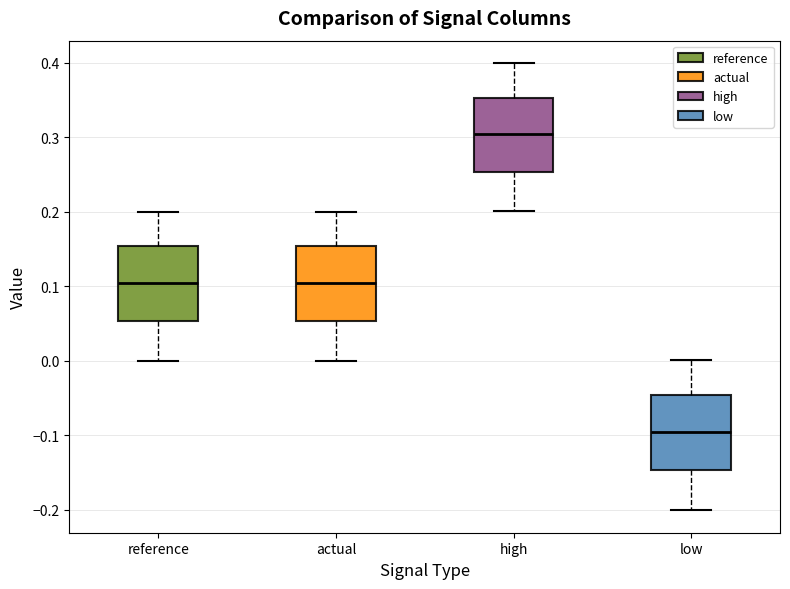

Reading left to right, read every box against the y-axis: the position of its median line, the range the box covers, and the ends of its whiskers. The values are not printed on the chart, so give them approximately, as read against the axis.

reference: median 0.10, box 0.05 to 0.15, whiskers 0.00 to 0.20
actual: median 0.10, box 0.05 to 0.15, whiskers 0.00 to 0.20
high: median 0.30, box 0.25 to 0.35, whiskers 0.20 to 0.40
low: median -0.10, box -0.15 to -0.05, whiskers -0.20 to 0.00